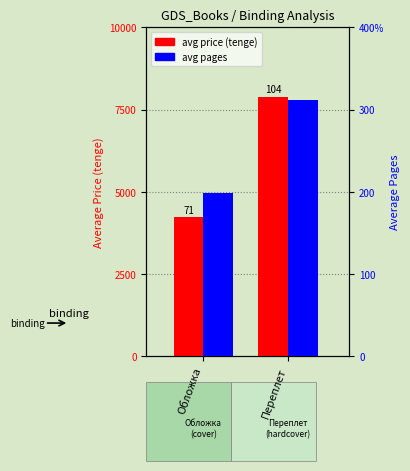

At how many categories does at least one series exceed 1051?

2